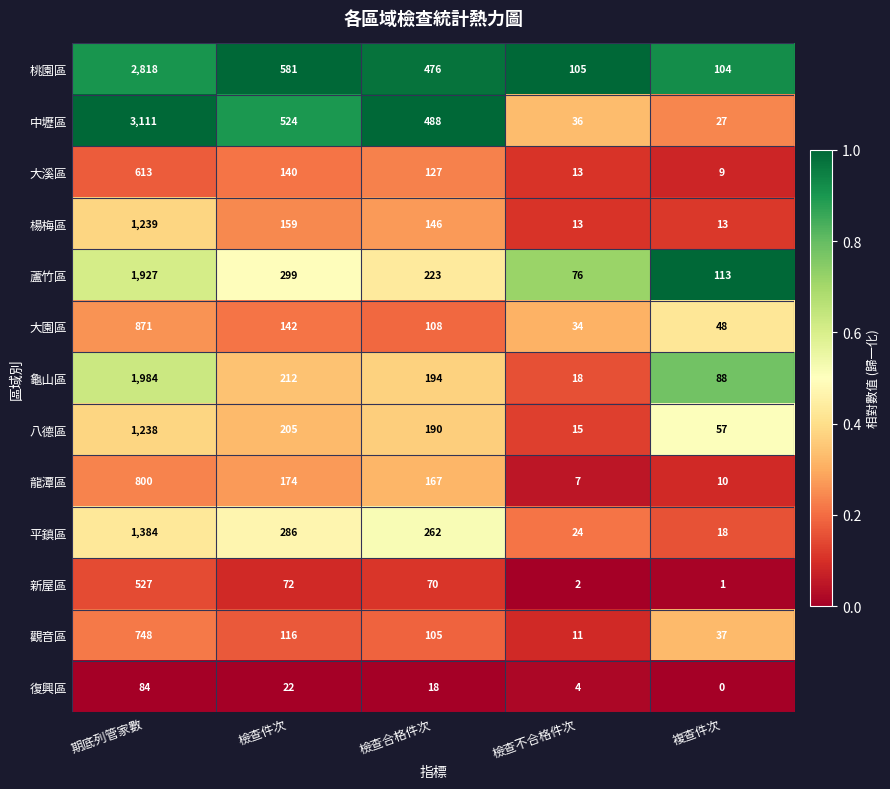

What is the approximate value of 復興區 at 期底列管家數, to the nearest 10?

80